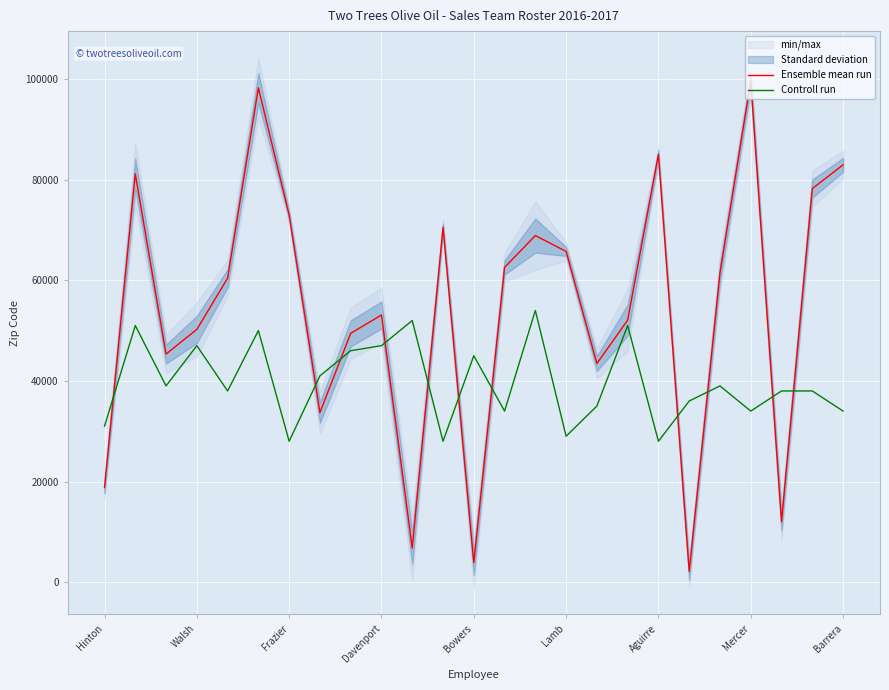

True or false: Ensemble mean run and Controll run intersect in this chart.

True